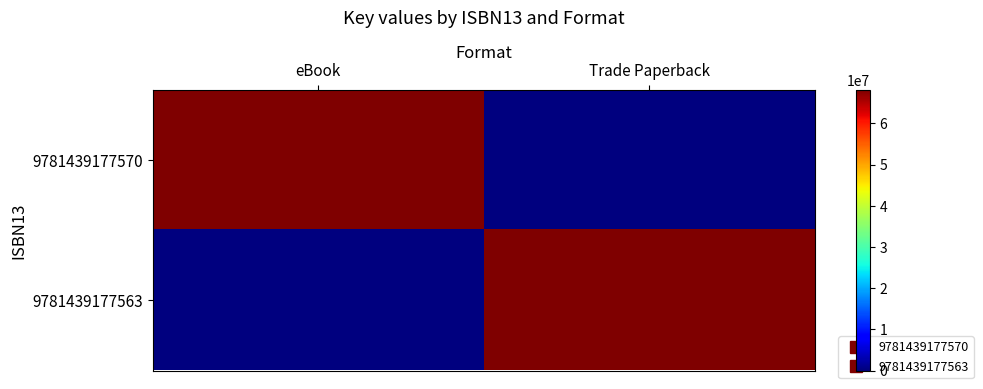

Reading left to right, transcribe all the data shown in this chart.

9781439177570: eBook=68160960	Trade Paperback=0
9781439177563: eBook=0	Trade Paperback=68160960